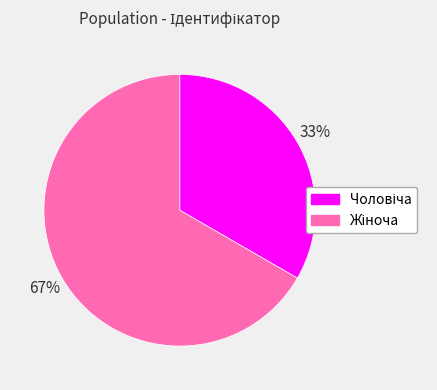

Count the number of slices in the pie.

2